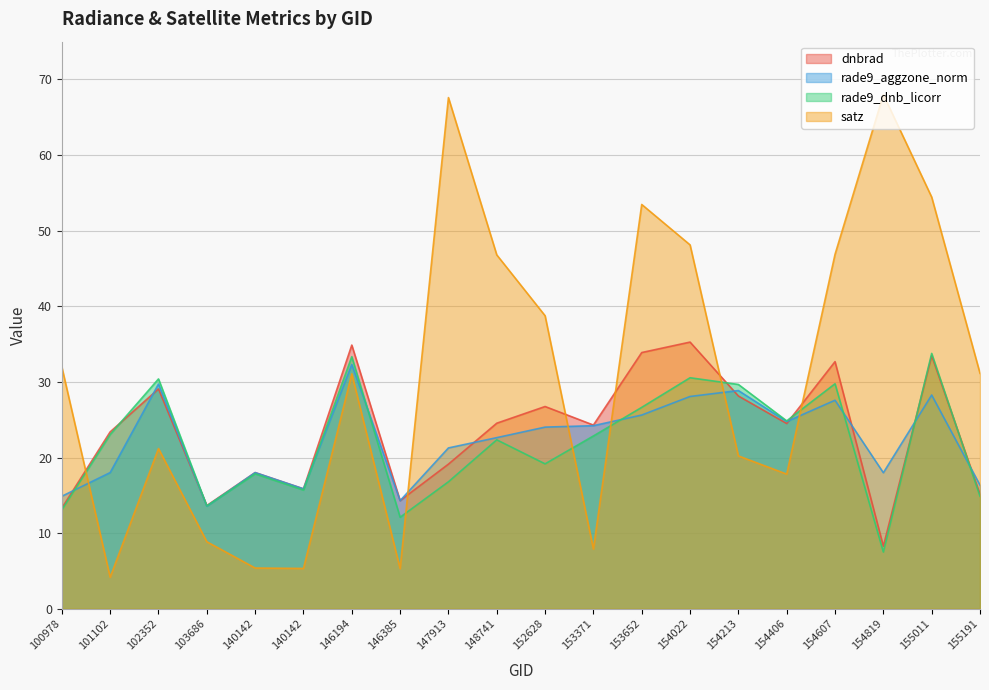

What is the value of the satz point at the 4th from the left?

8.9